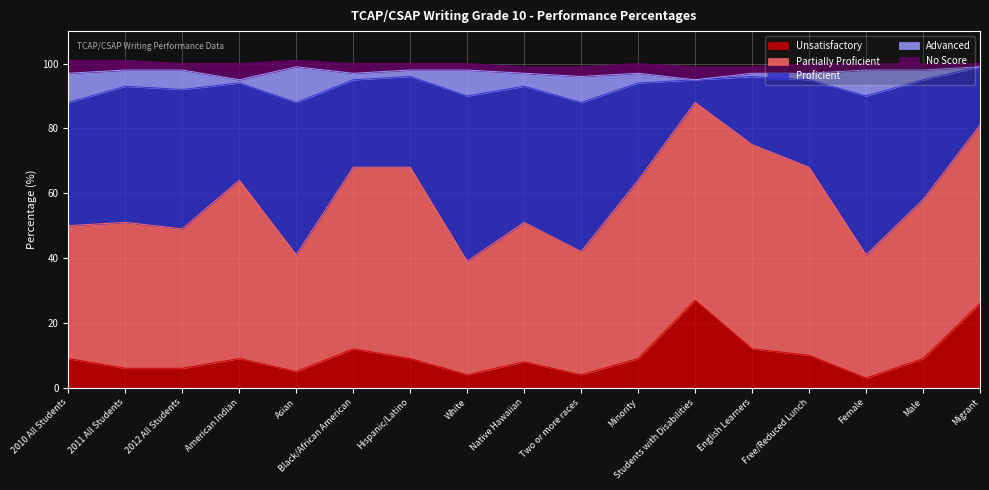

What position from the right is American Indian?

14